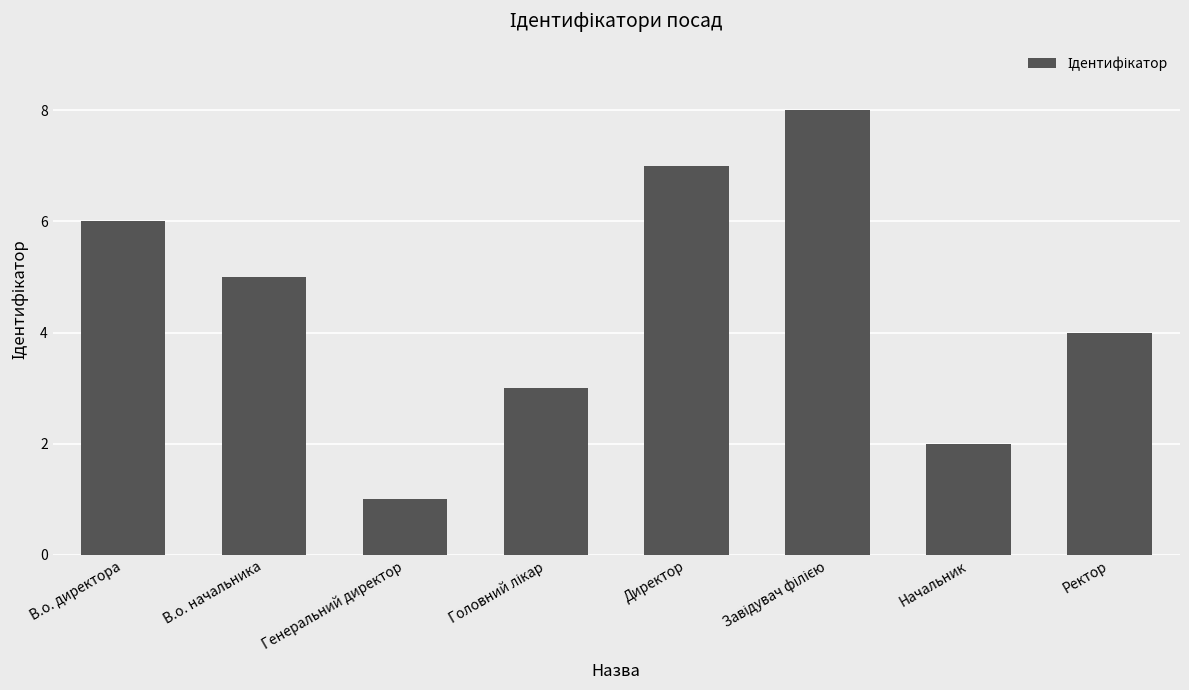

Reading right to left, extract all data points from this chart.

4	2	8	7	3	1	5	6